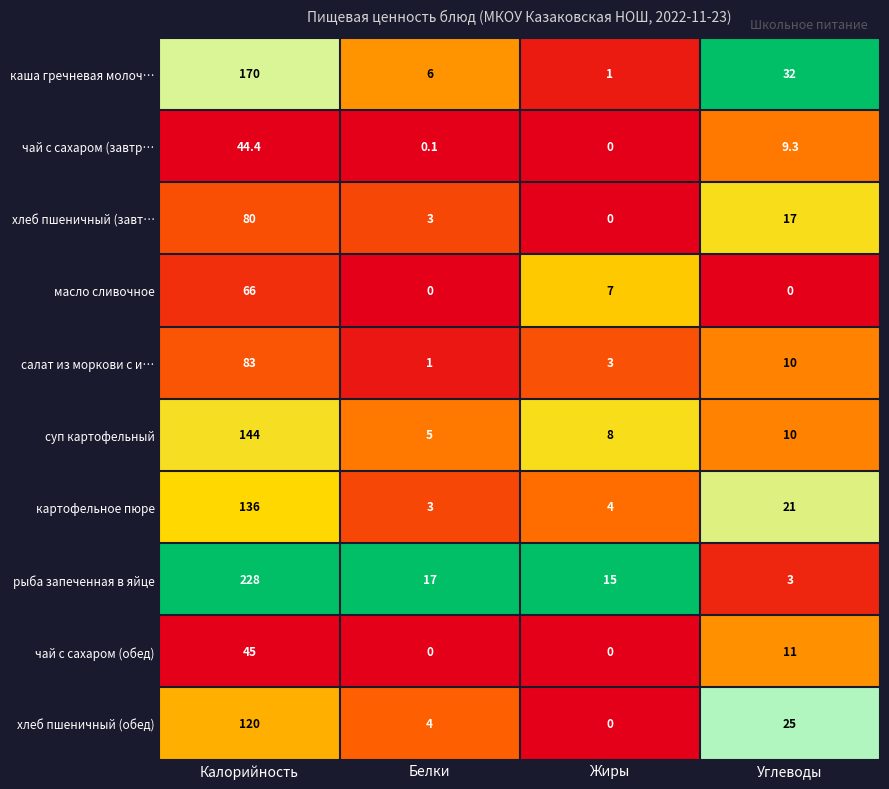

What is the maximum value for масло сливочное?

66.0